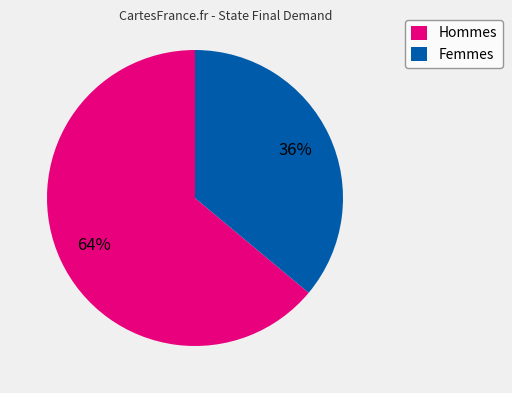

Is it true that Femmes is 42% of the pie?

False